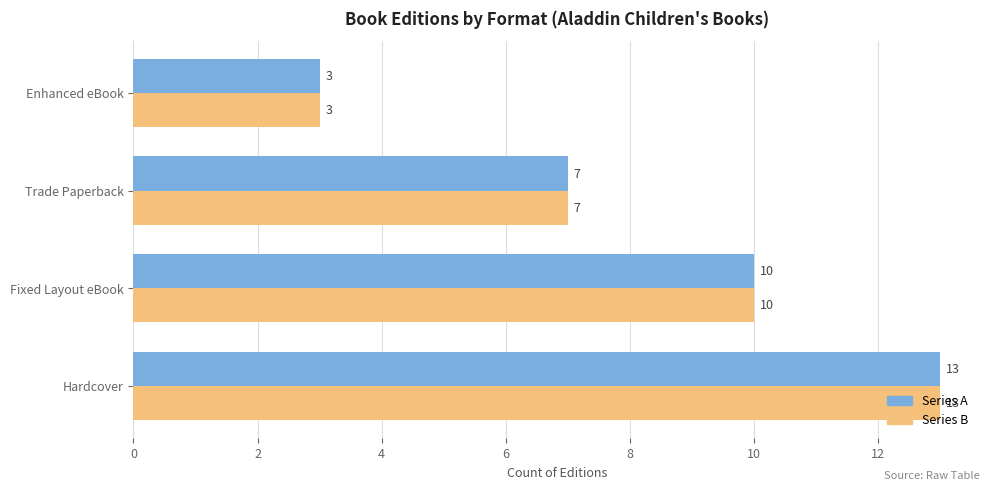

At which category is the sum across all series the highest?

Hardcover